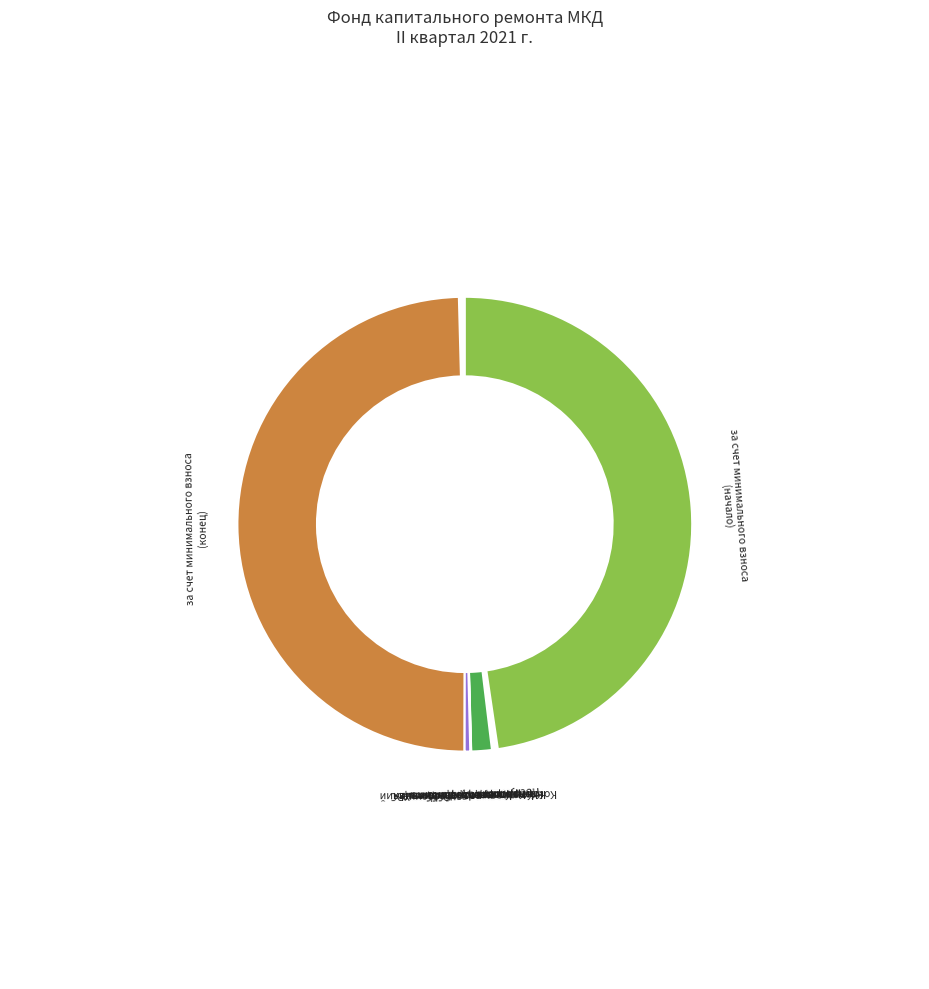

How many segments does this pie chart have?

10